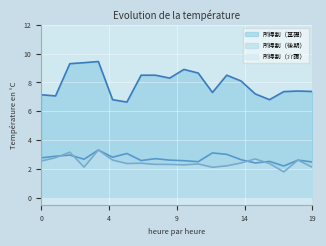

Which series has the largest total across all categories?

所得割（基礎）